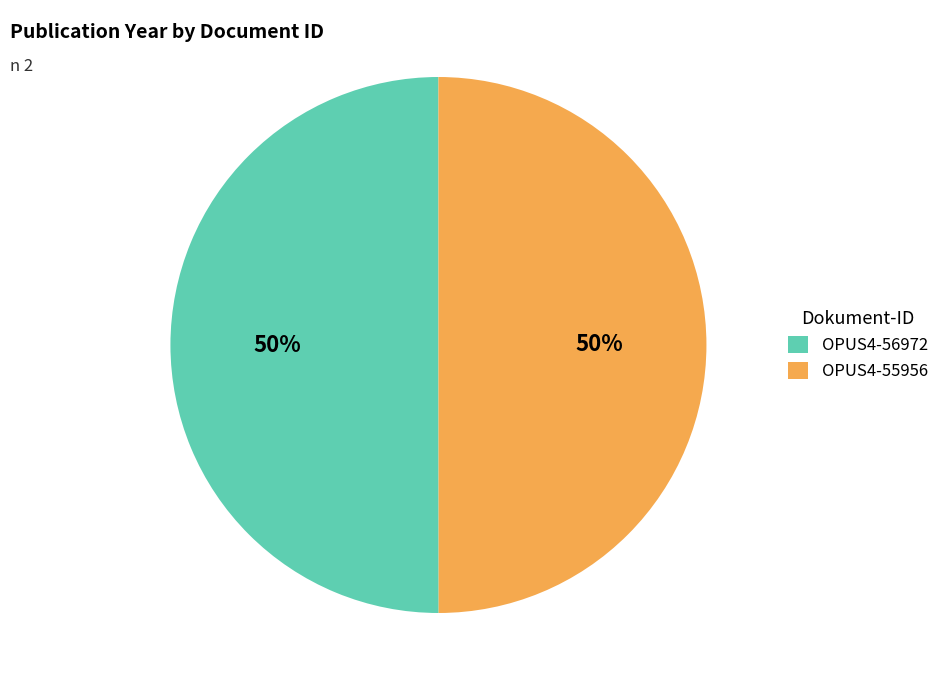

What percentage is the OPUS4-56972 slice, to the nearest percent?

50%